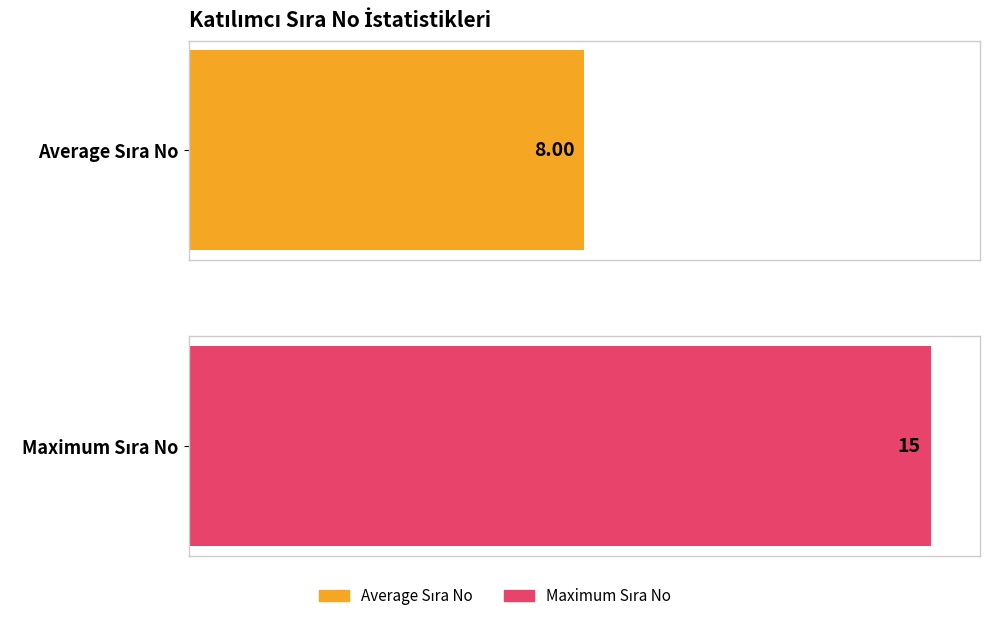

Does the chart contain stacked bars?

No